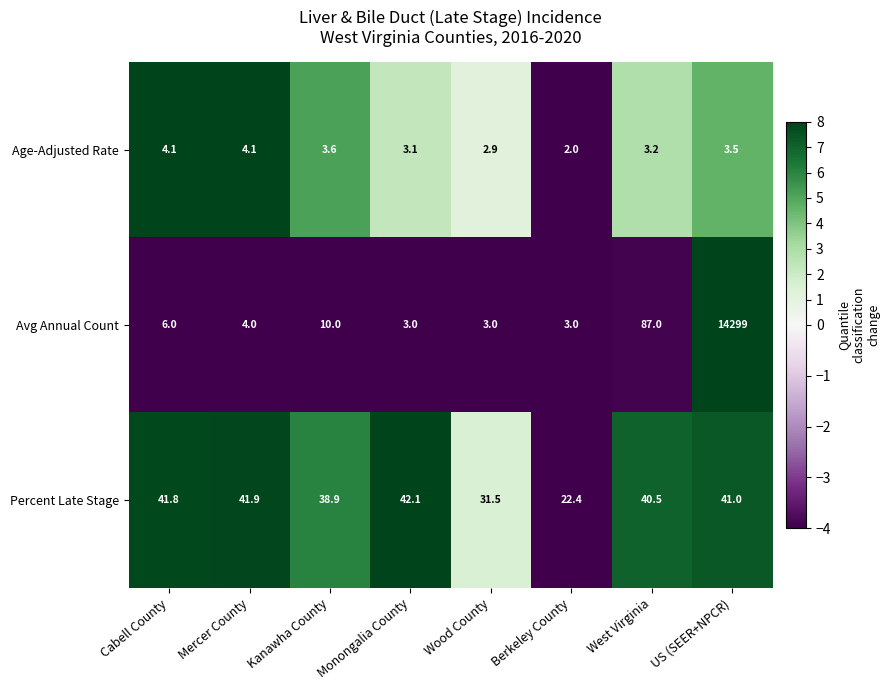

What is the difference between the maximum and second lowest values in the Avg Annual Count series?

14296.0